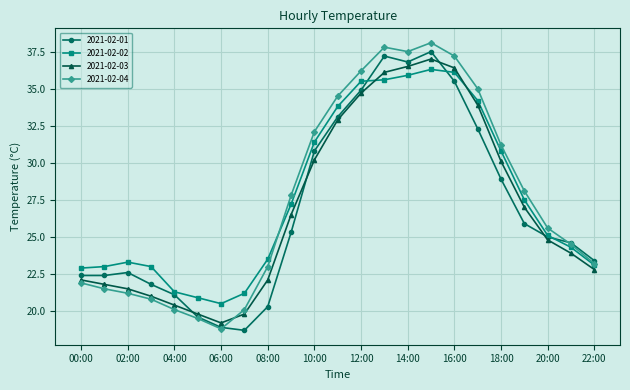

What is the minimum value shown in the chart?

18.7